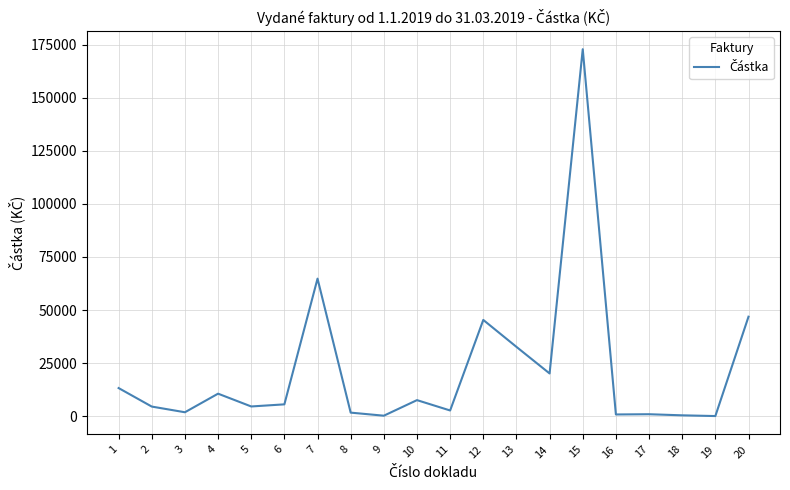

Is it true that the value at 8 is 1748.9?

True